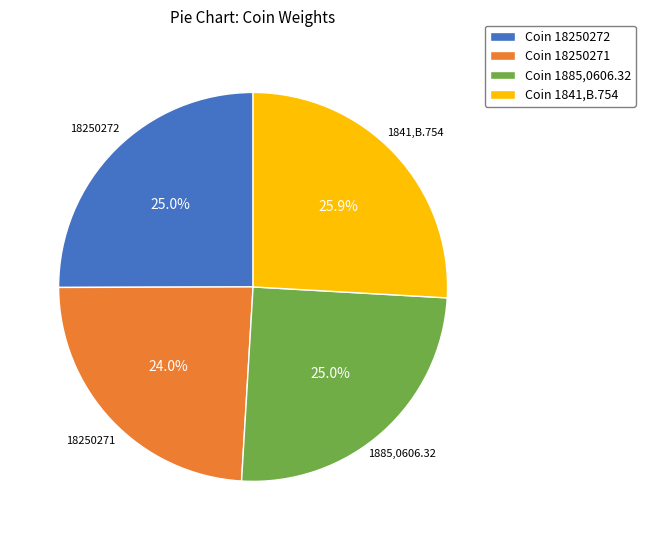

What percentage is NOT represented by Coin 18250271?

76.0%